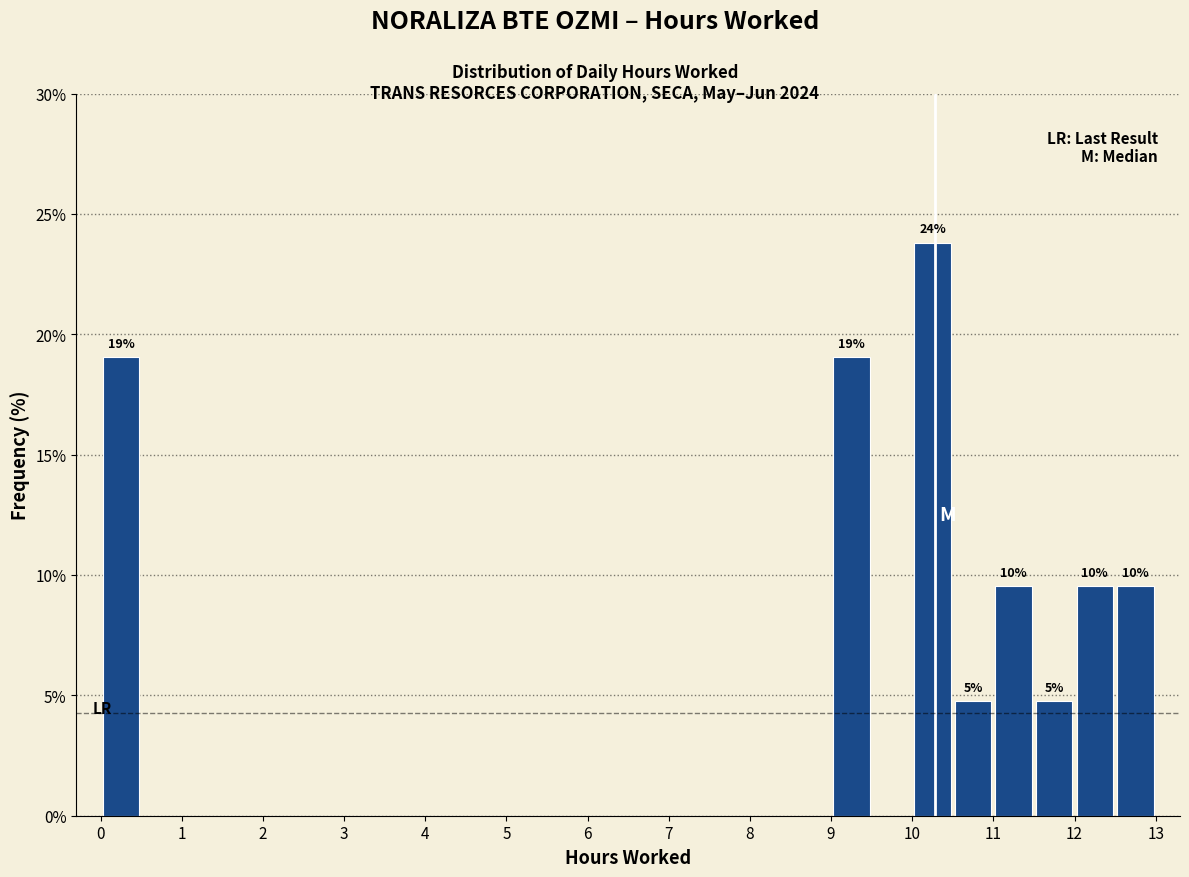

Over which range of the x-axis is the bar tallest?

10.0 to 10.5